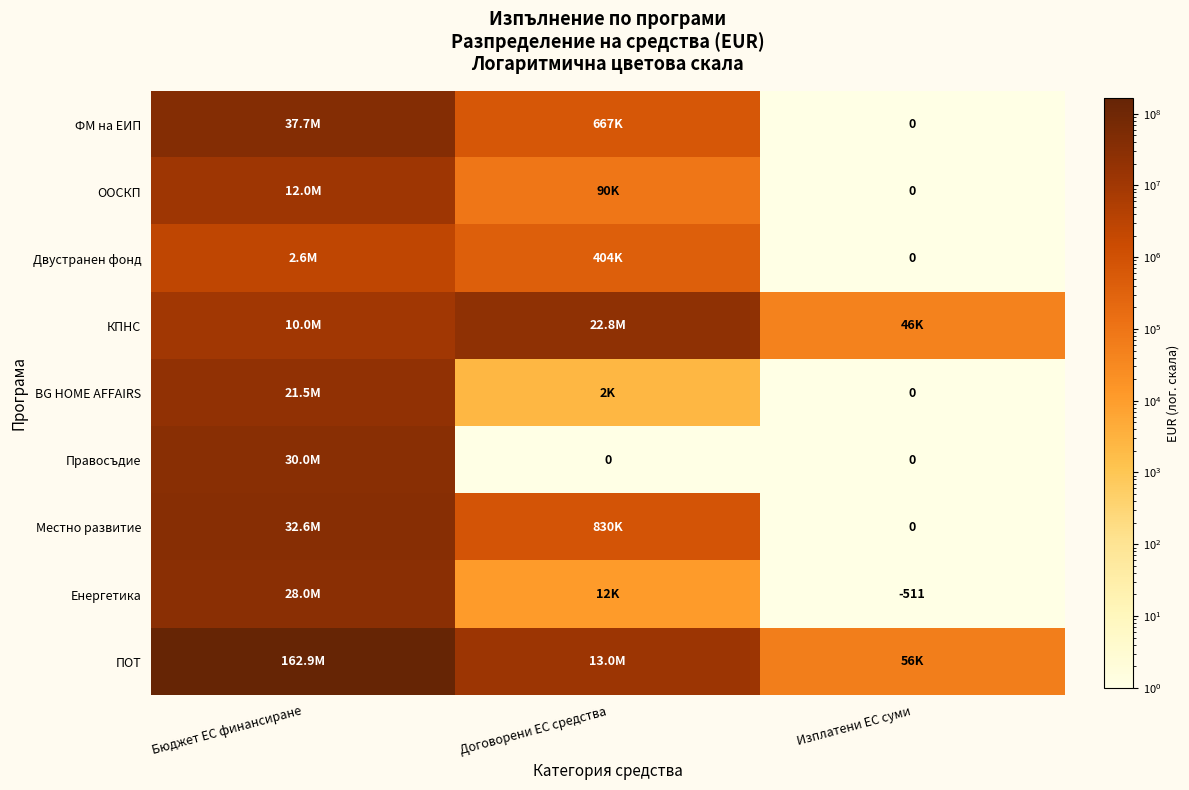

Which label corresponds to the smallest value in the chart?

Изплатени ЕС суми